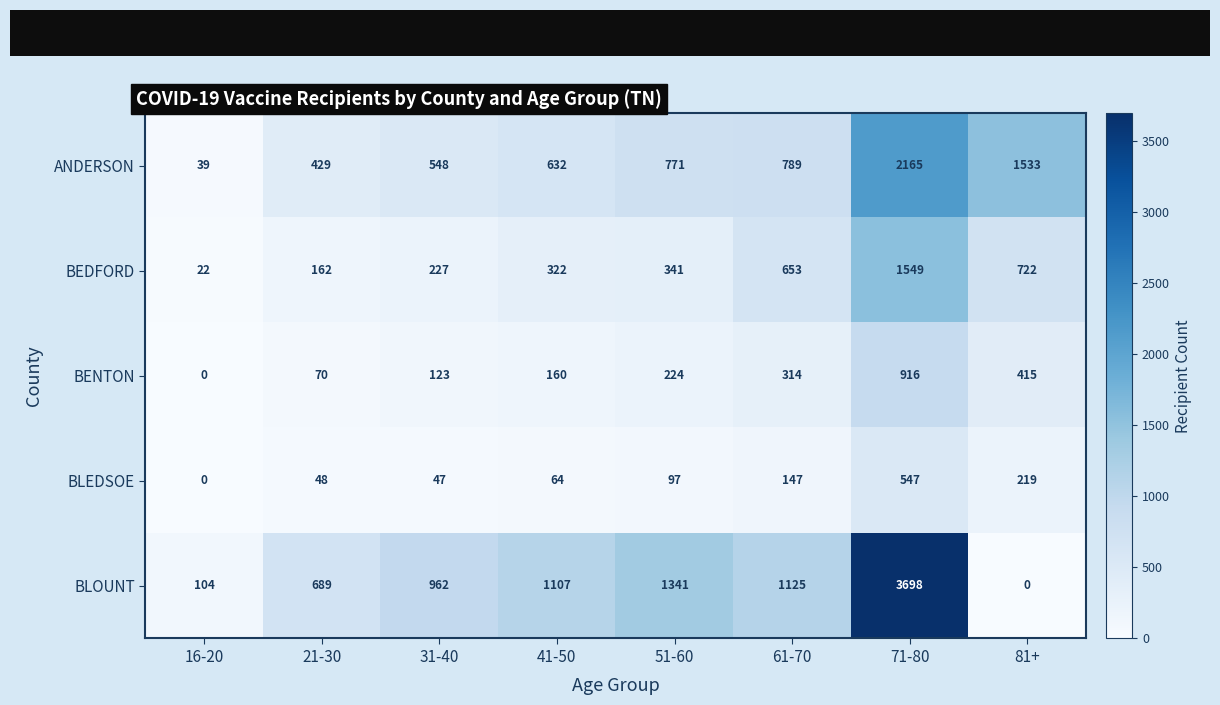

What is the total value across all series at 31-40?

1907